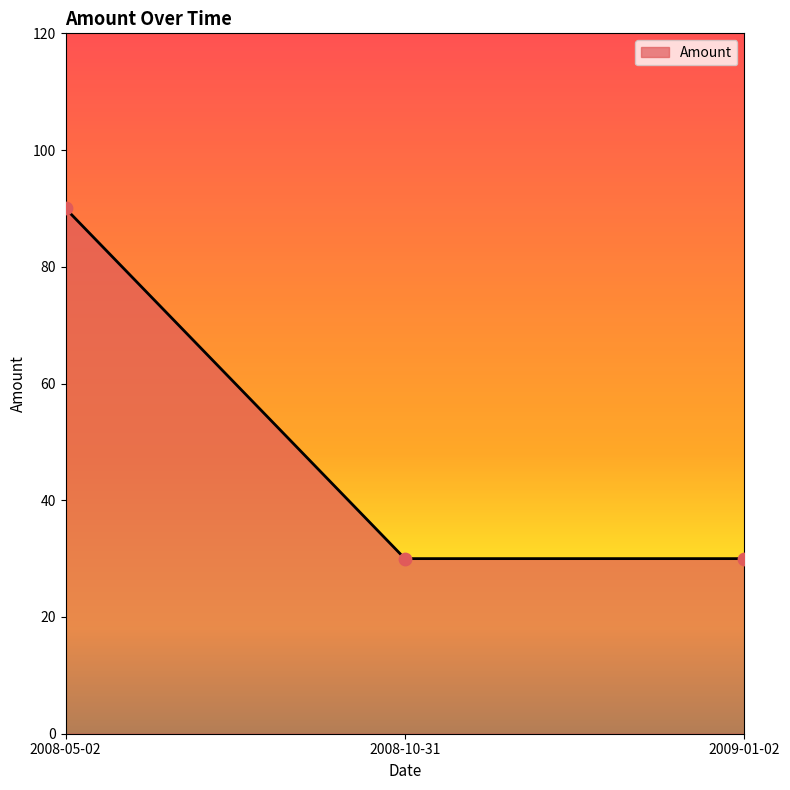

Between 2008-10-31 and 2008-05-02, which is larger?

2008-05-02